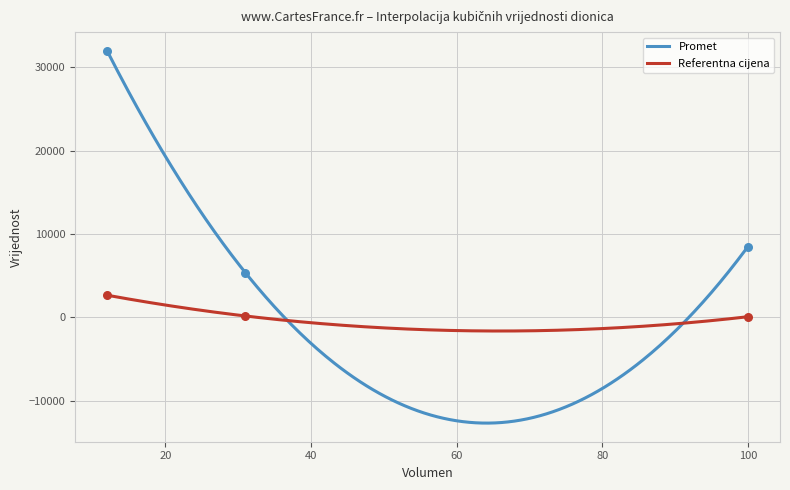

At how many categories does at least one series exceed 26782?

1